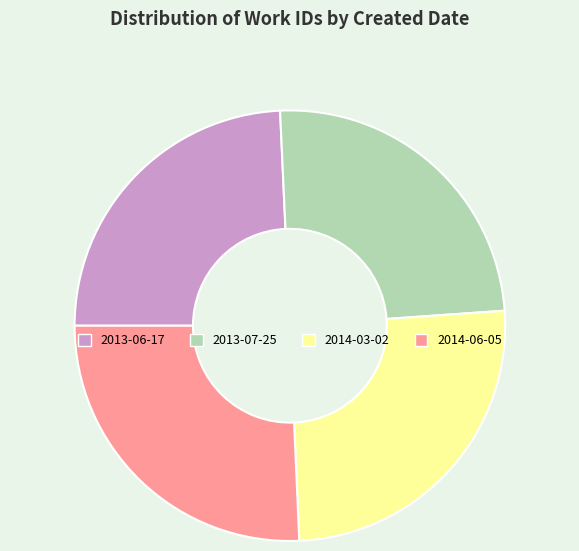

Does 2014-06-05 account for over 50% of the chart?

No